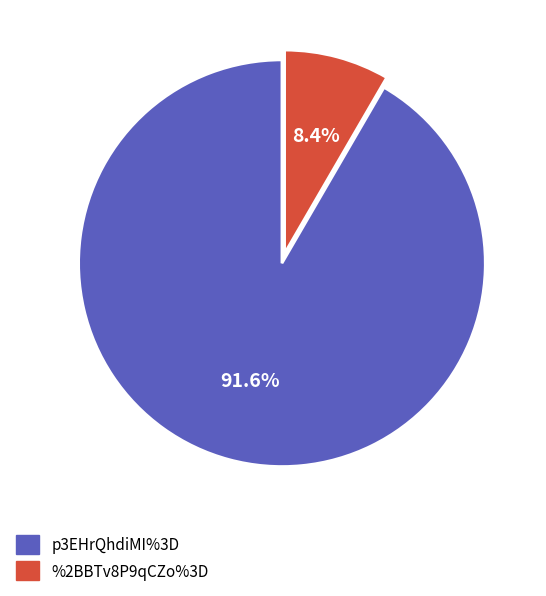

Which category has the biggest portion of the pie?

p3EHrQhdiMI%3D